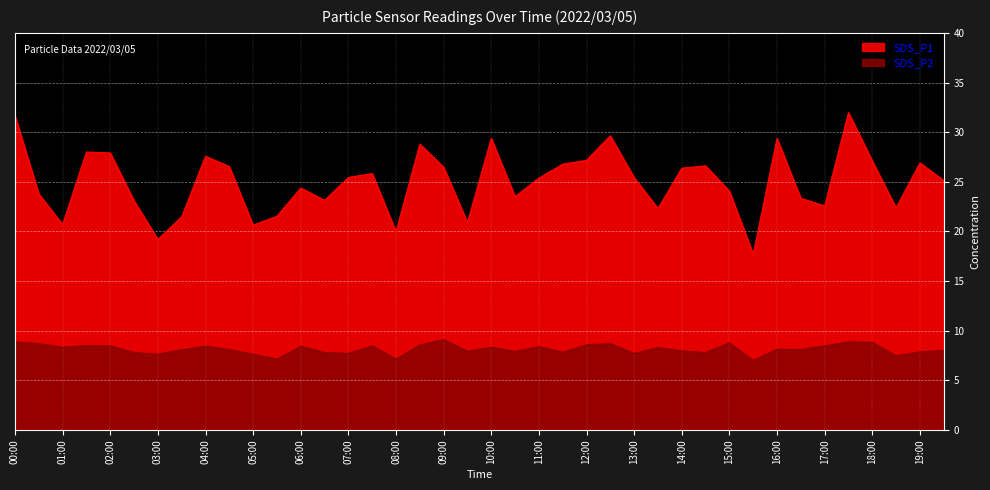

At which category is the sum across all series the highest?

17:30